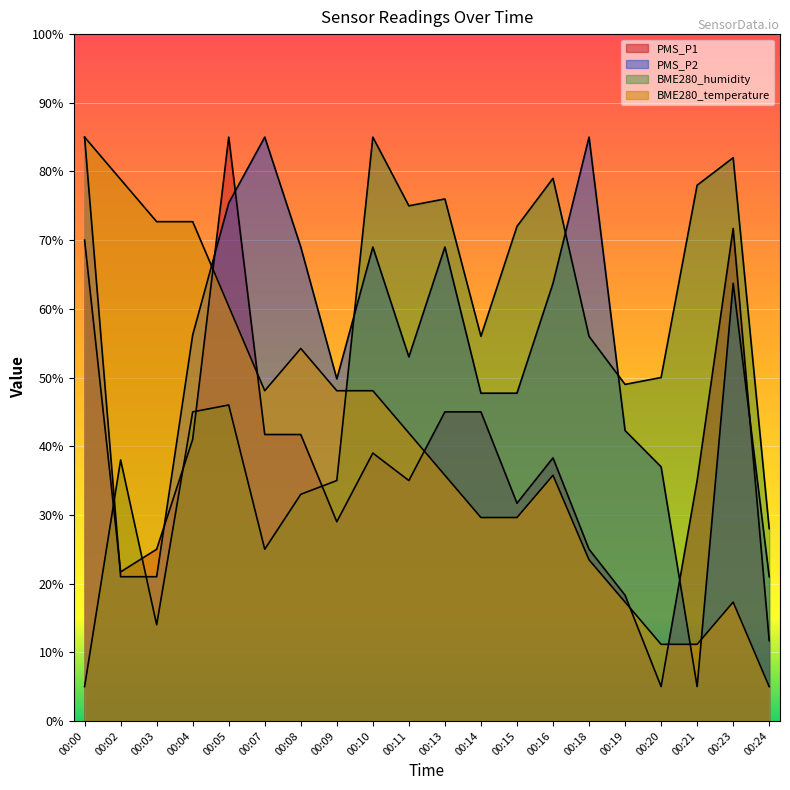

True or false: PMS_P1 and PMS_P2 cross at least once.

True